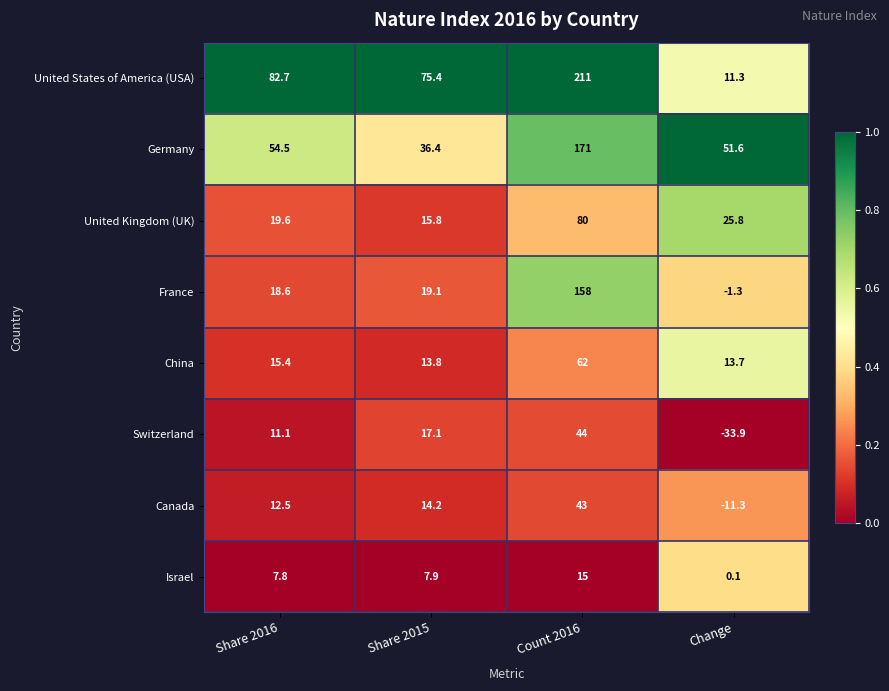

Which series changed the most between Share 2015 and Count 2016?

France